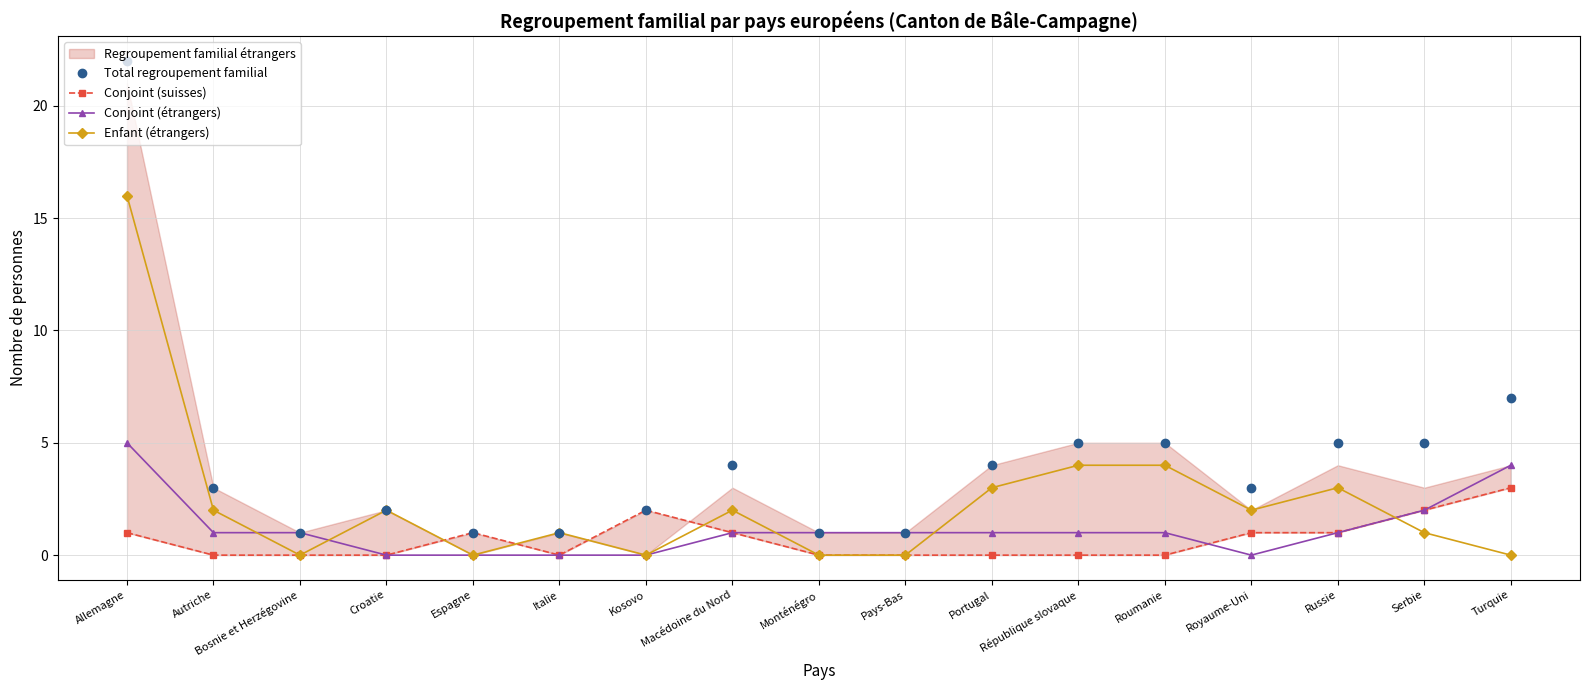

Which series has the largest total across all categories?

Total regroupement familial